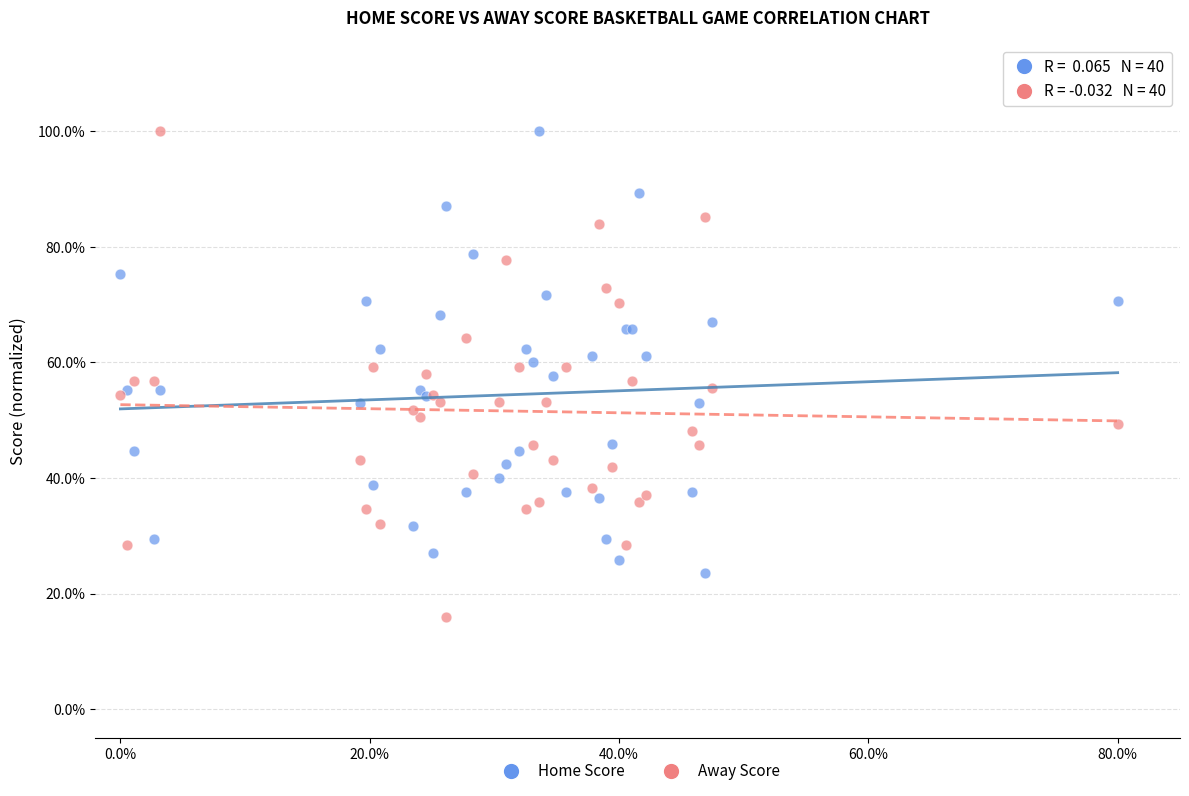

What is the X range (max minus min) for the scatter plot?

80.0